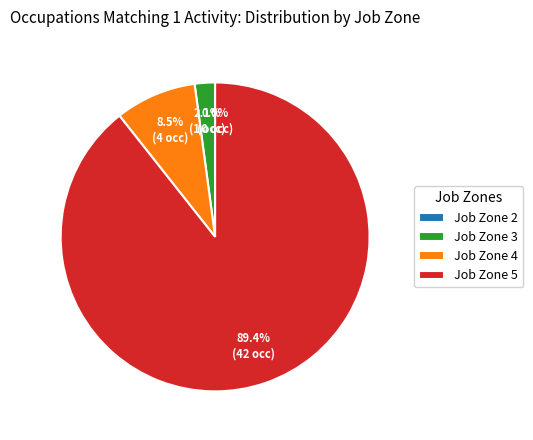

Rank the categories by value from lowest to highest.

Job Zone 2, Job Zone 3, Job Zone 4, Job Zone 5